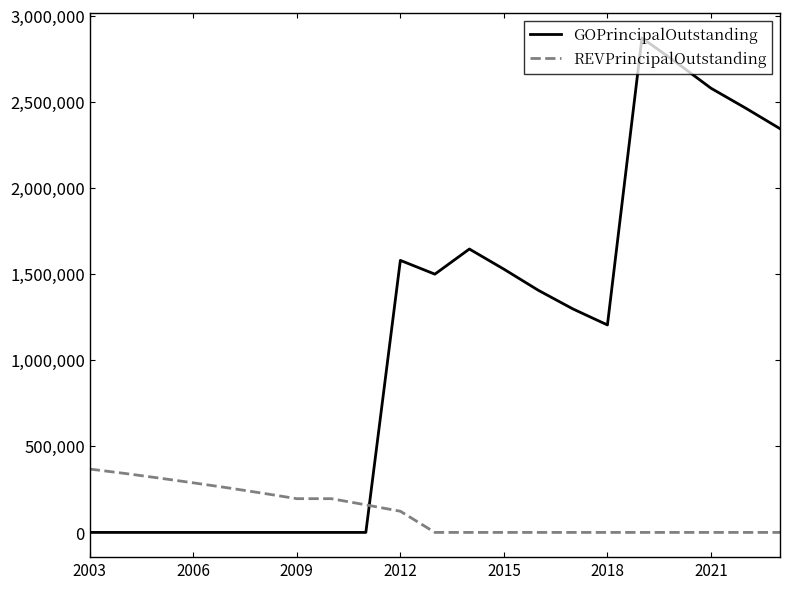

What is the maximum value shown in the chart?

2872000.0